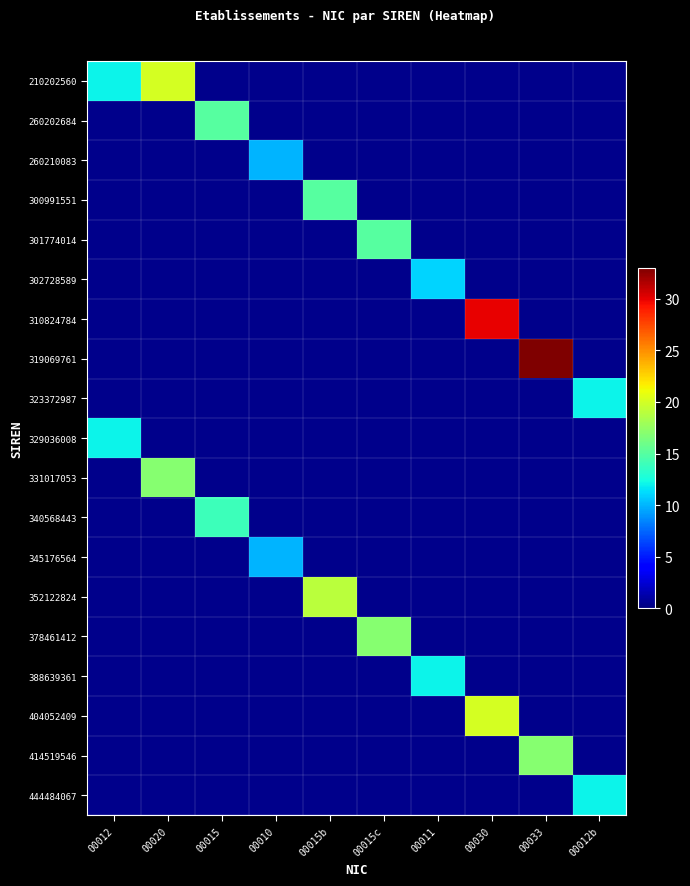

At which category does the chart reach its minimum across all series?

00010